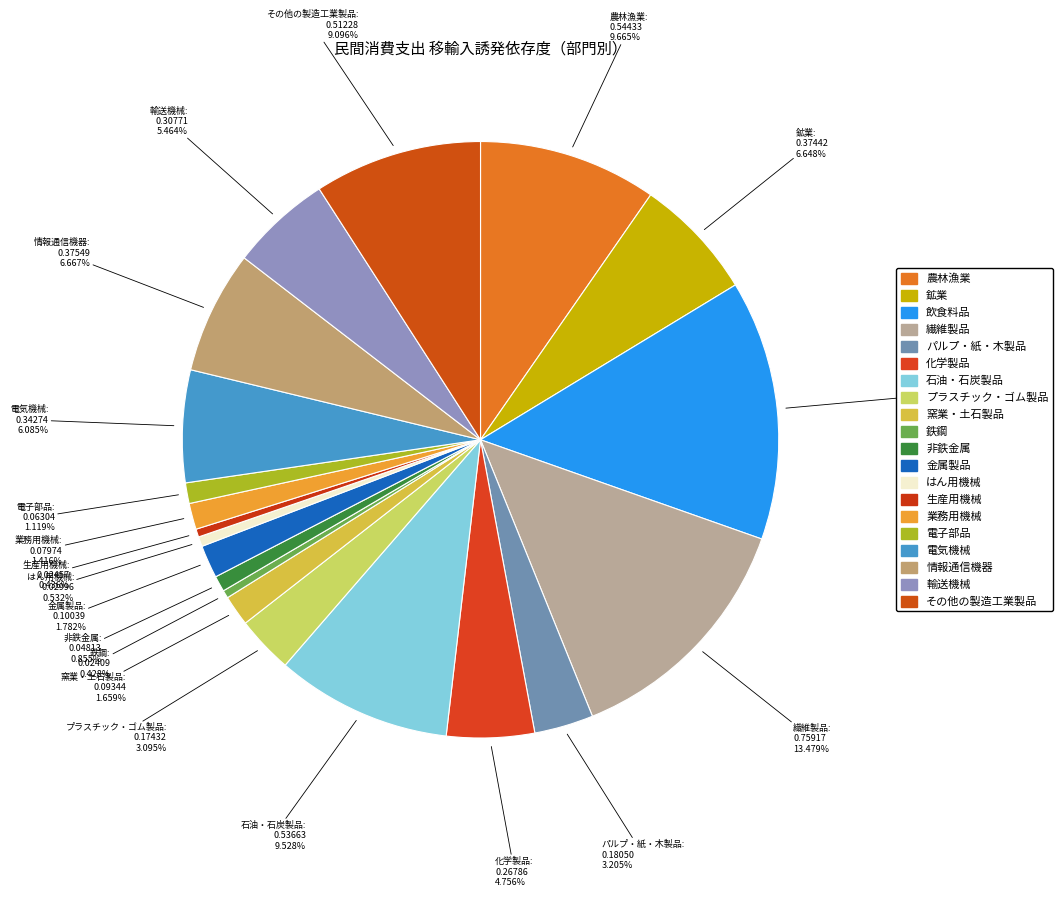

What is the change in value from 電気機械 to その他の製造工業製品?

+0.2